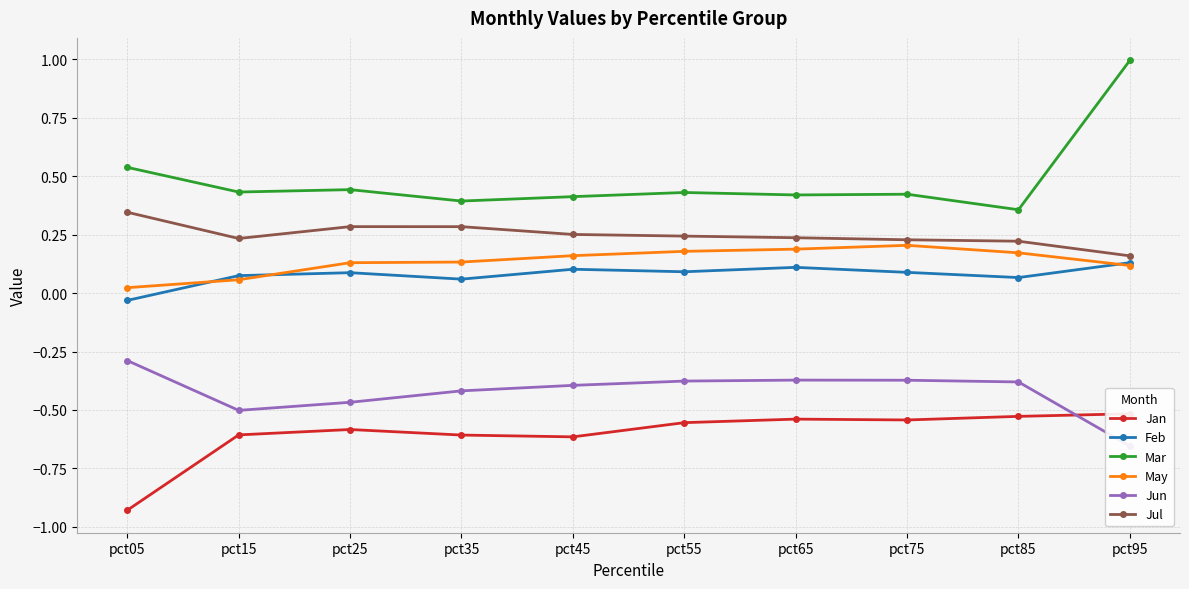

True or false: Jul has a value of 0.2 at pct55.

True